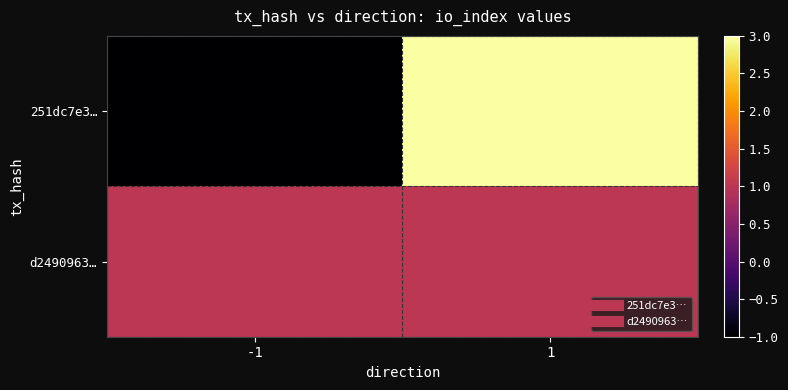

Reading left to right, list all the values displayed in this chart.

251dc7e3…: -1=-1	1=3
d2490963…: -1=1	1=1